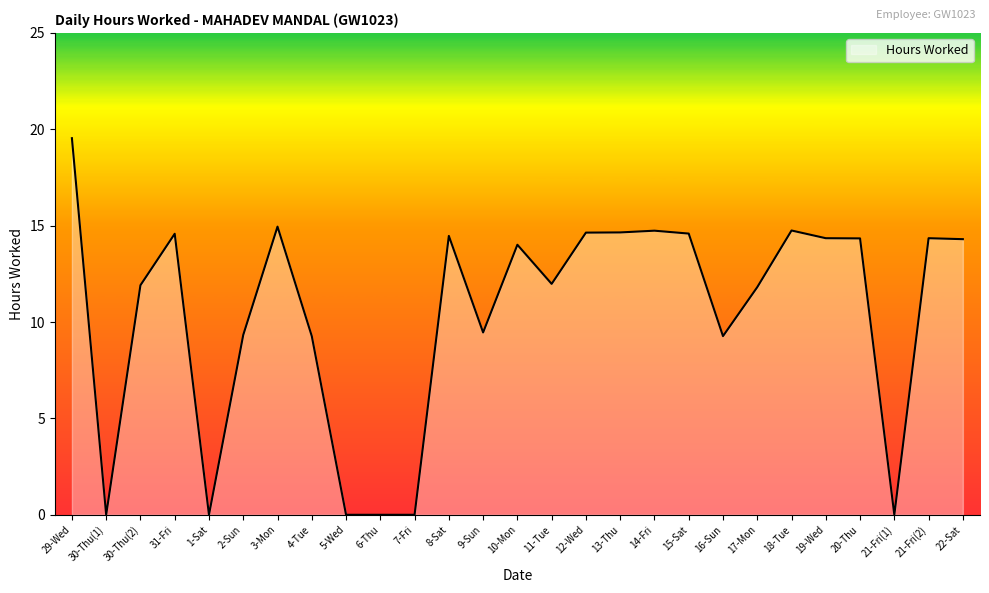

What is the sum of all values?

281.3